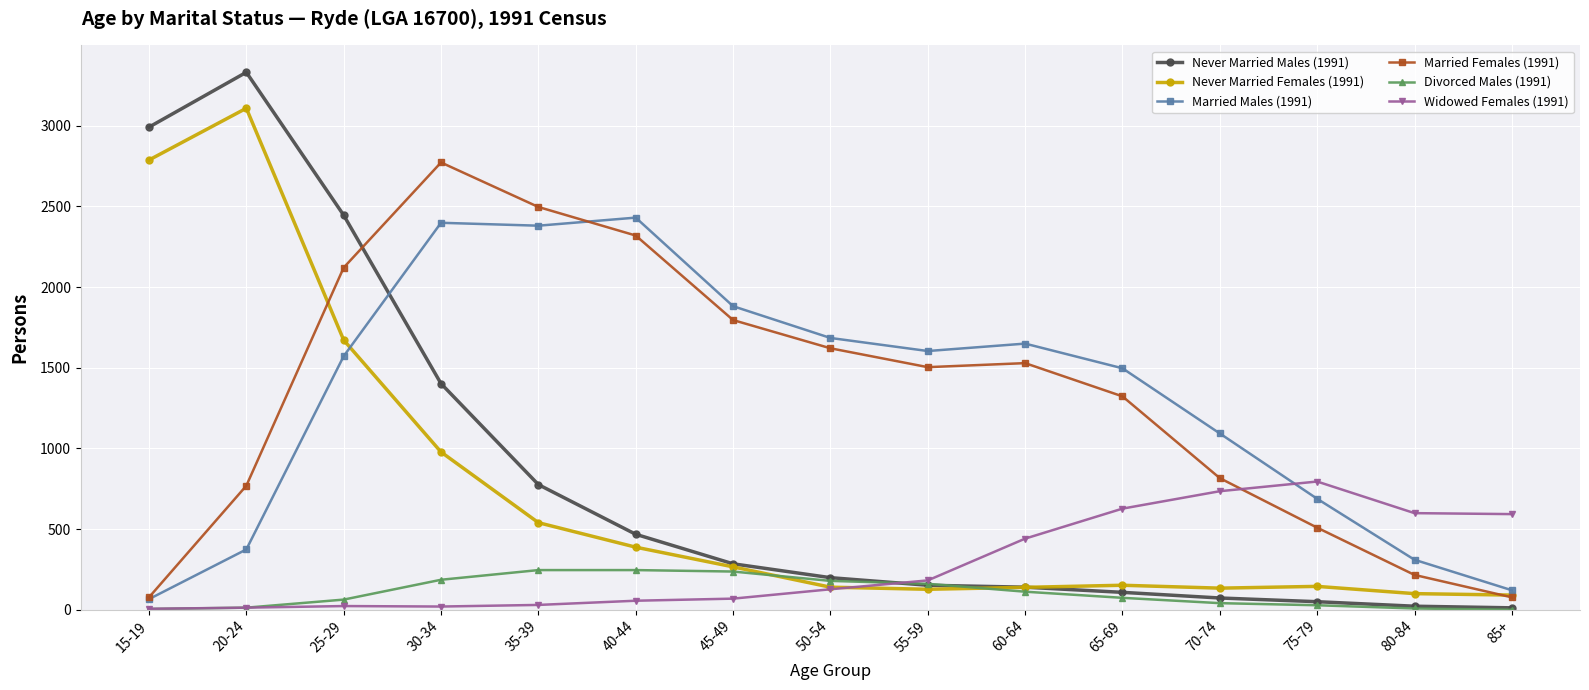

What is the maximum value for Never Married Males (1991)?

3332